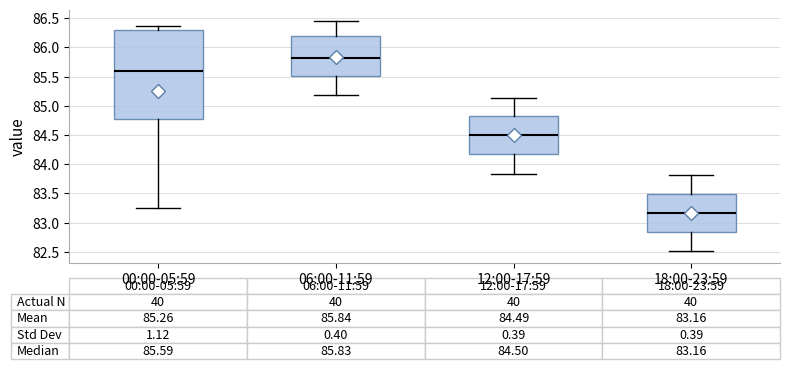

Which box is the tallest, from its lower edge to its upper edge?

00:00-05:59